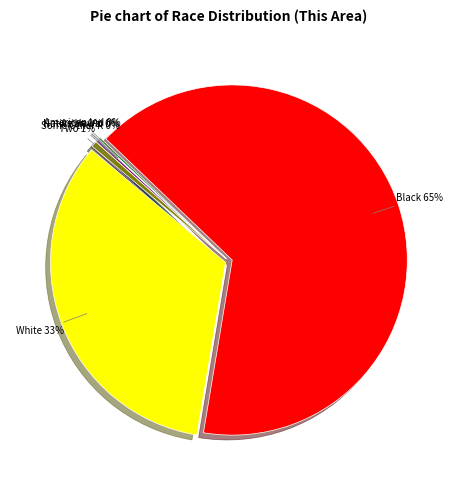

Which category has the smallest portion of the pie?

Native Hawaiian and Other Pacific